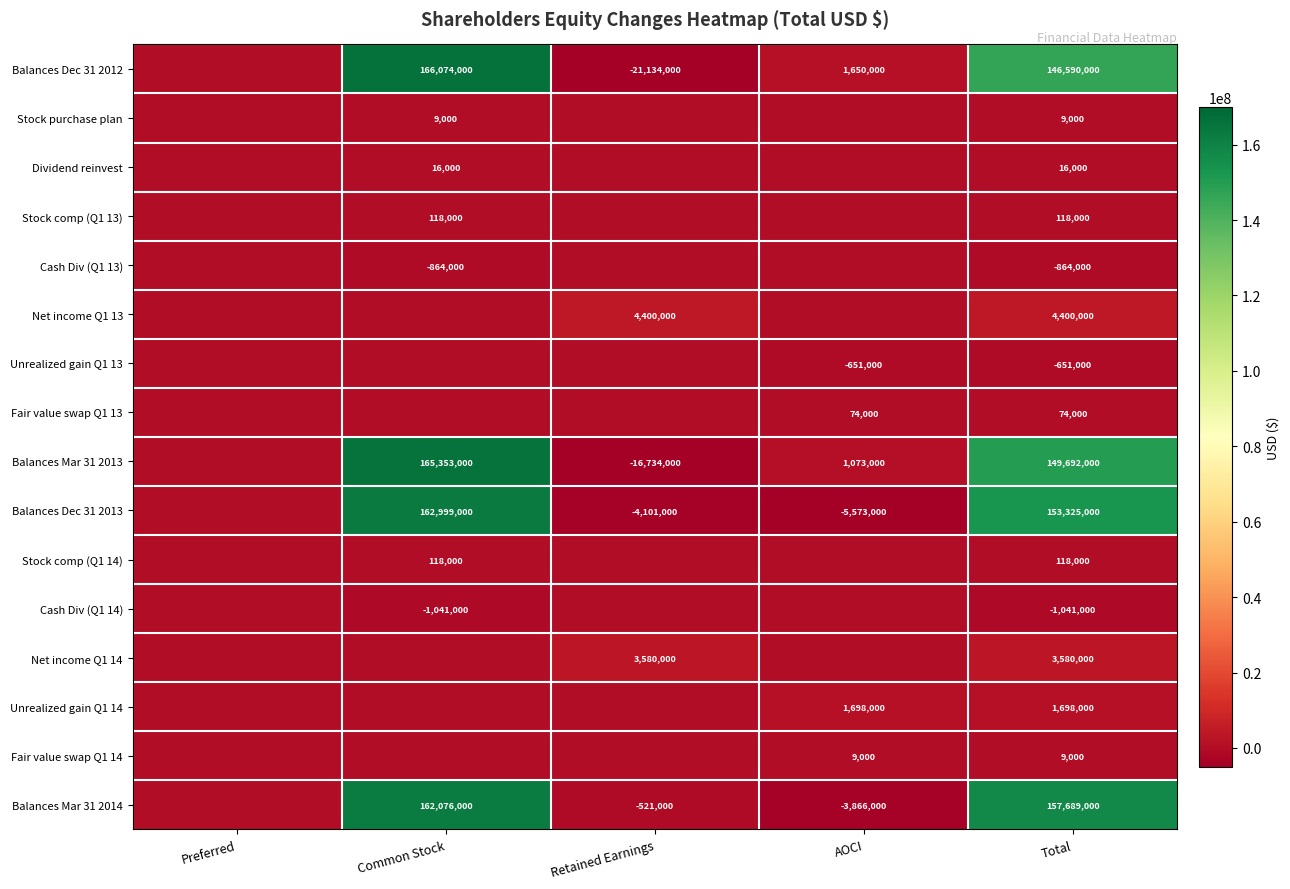

Is it true that Net income Q1 13 equals 4400000 at Retained Earnings?

True